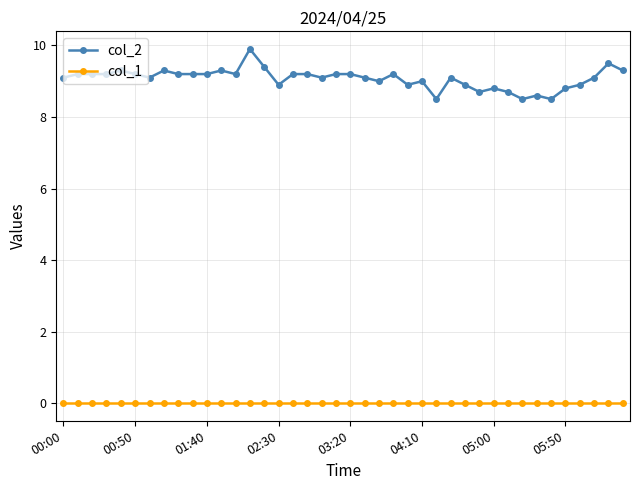

Is this an area chart (filled region under the line)?

No